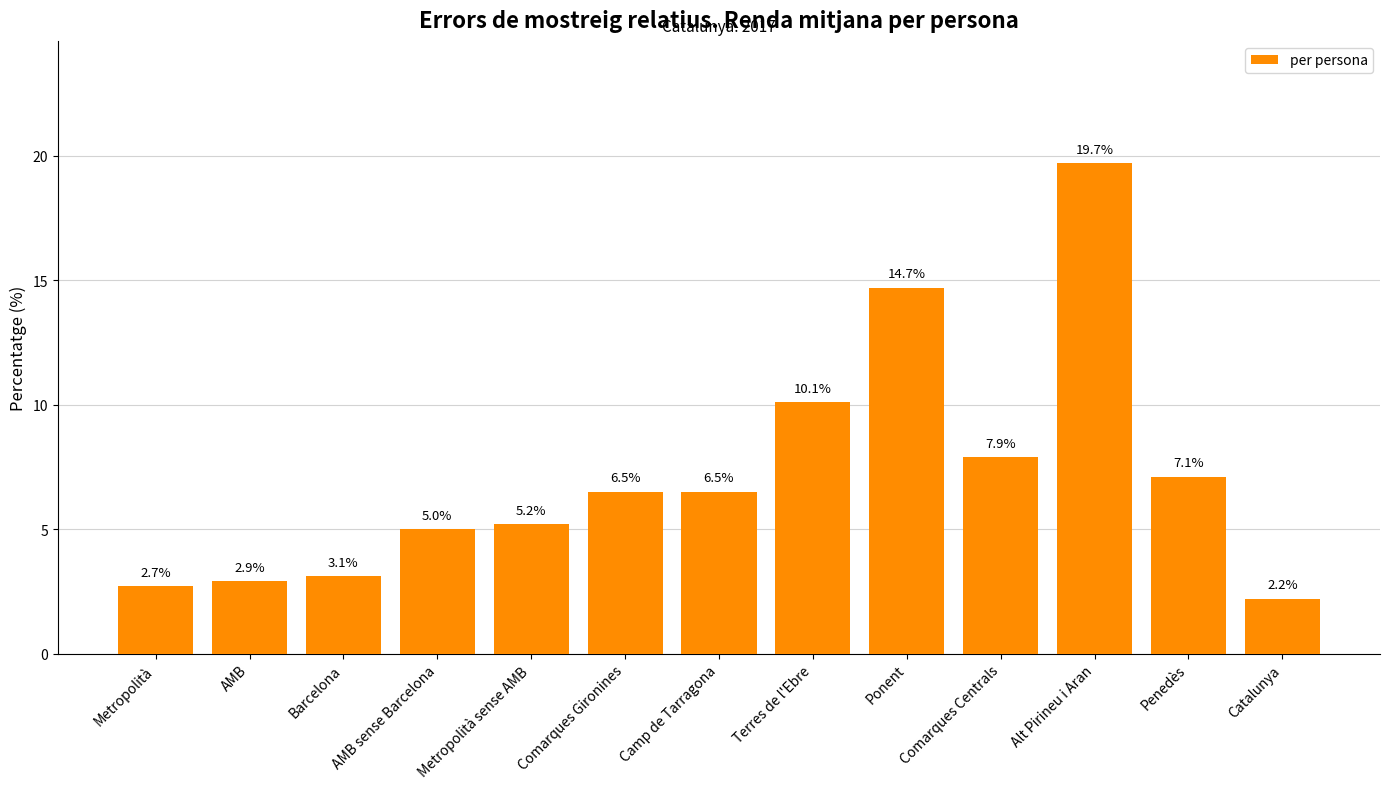

Reading left to right, transcribe all the data shown in this chart.

Metropolità=2.7	AMB=2.9	Barcelona=3.1	AMB sense Barcelona=5.0	Metropolità sense AMB=5.2	Comarques Gironines=6.5	Camp de Tarragona=6.5	Terres de l'Ebre=10.1	Ponent=14.7	Comarques Centrals=7.9	Alt Pirineu i Aran=19.7	Penedès=7.1	Catalunya=2.2